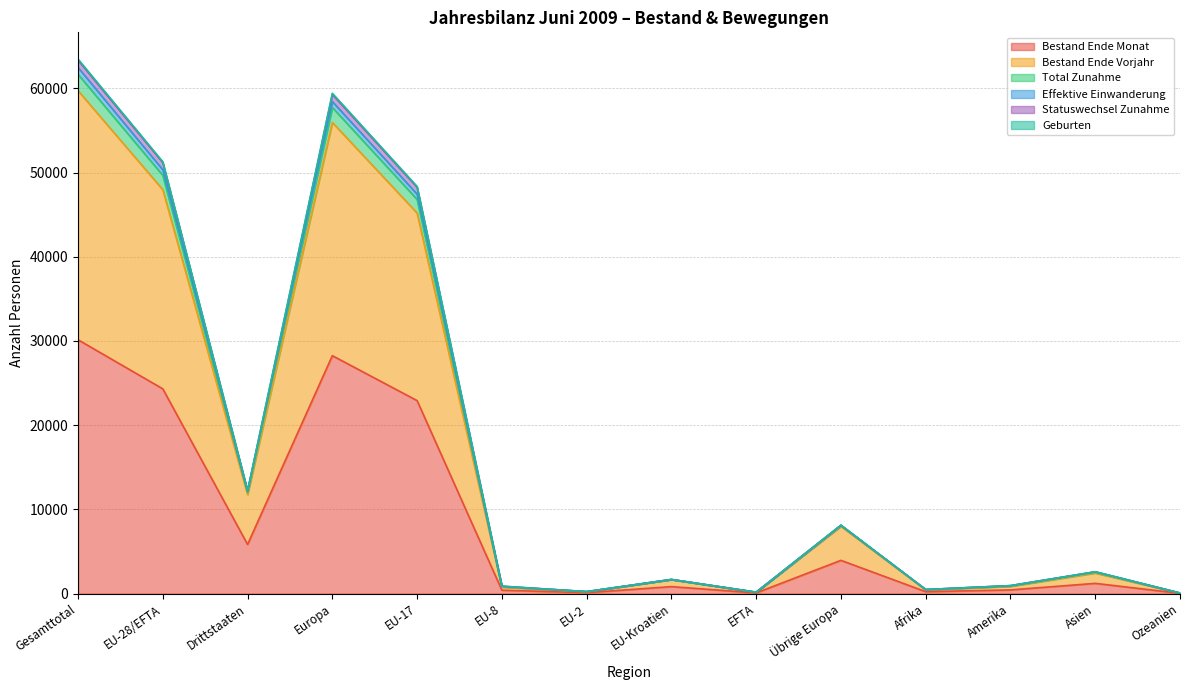

How many interior local peaks does the Geburten series have?

4